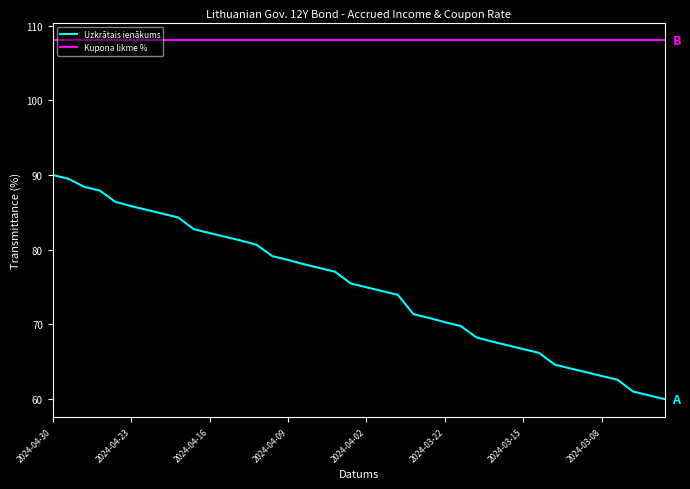

What is the difference between the maximum and minimum values in the Uzkrātais ienākums series?

30.0